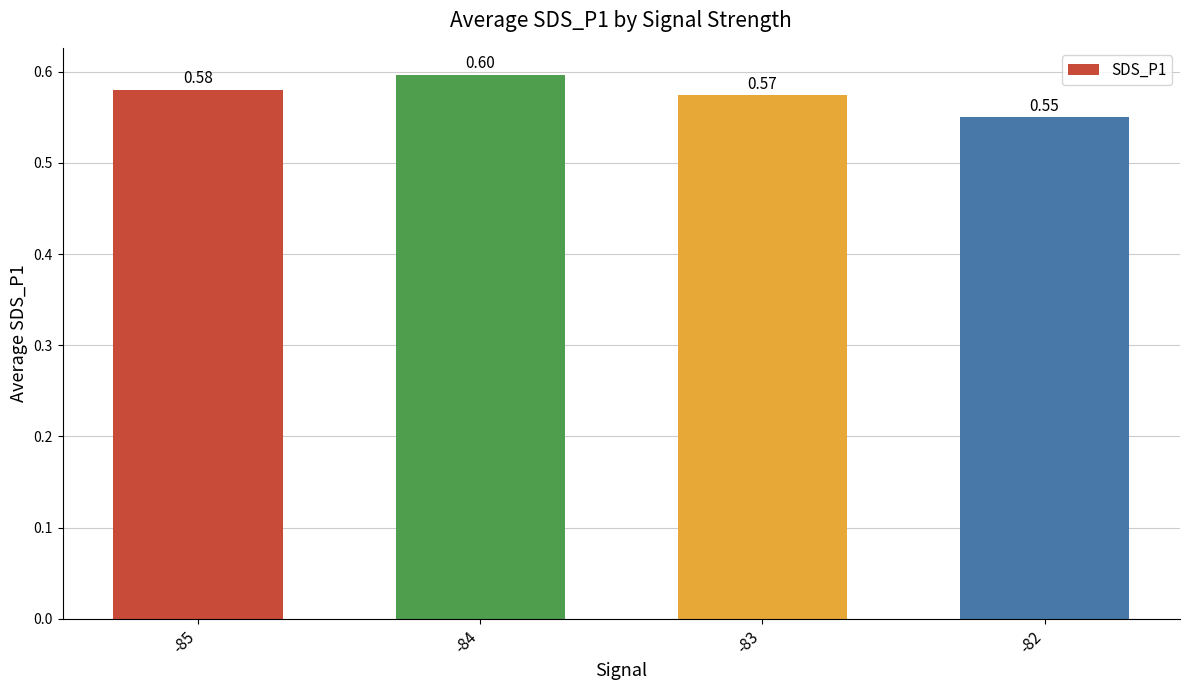

Reading right to left, list all the values displayed in this chart.

0.6	0.6	0.6	0.6